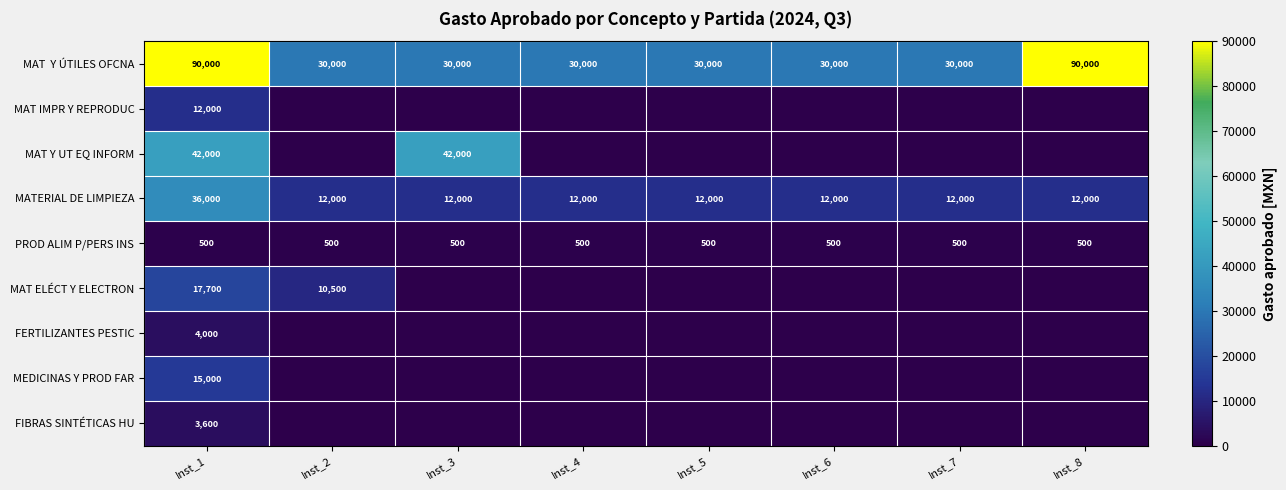

What is the highest value of the PROD ALIM P/PERS INS series?

500